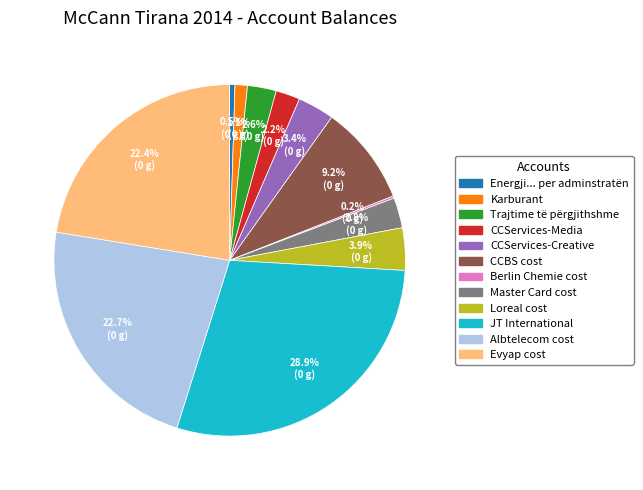

Which slice is the largest?

JT International